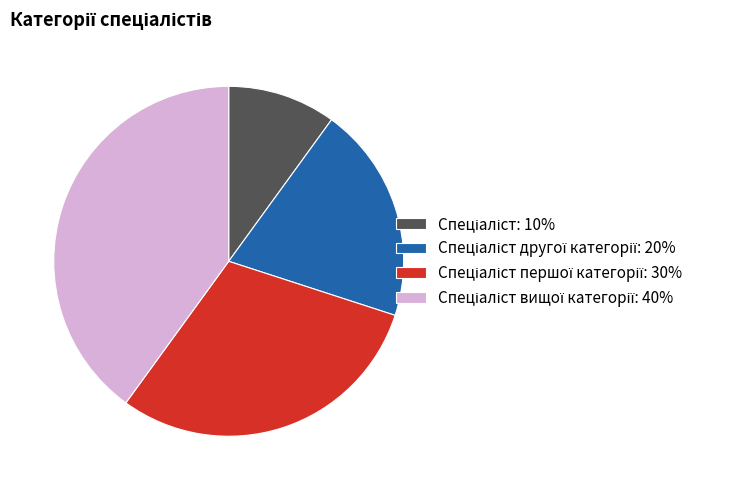

Does any single category account for the majority?

No